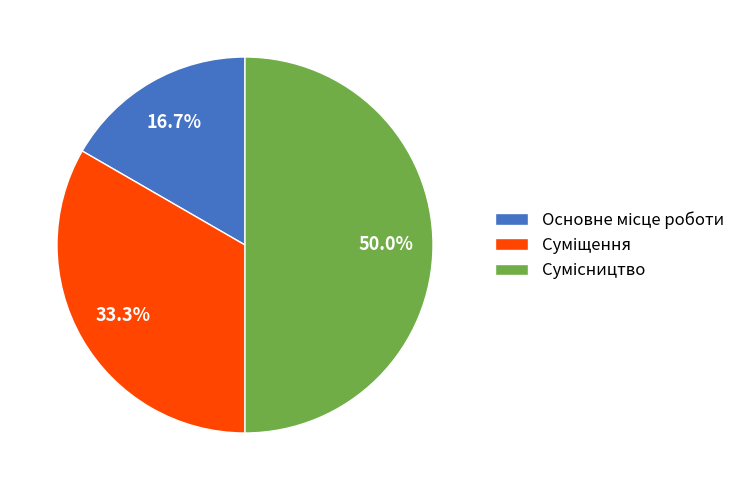

Is Основне місце роботи the majority of the pie?

No